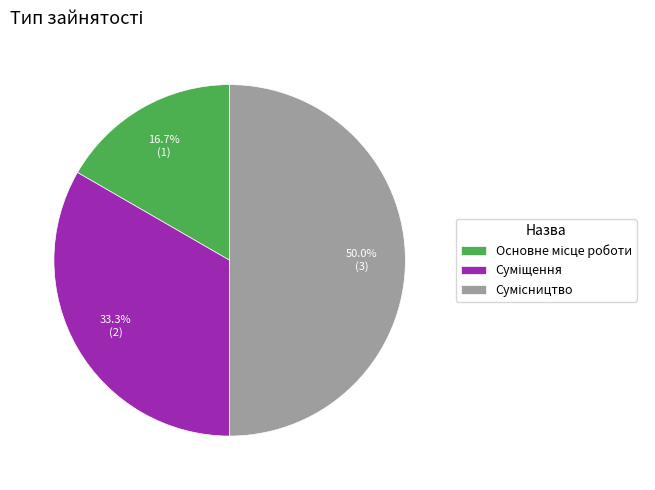

Does Суміщення account for over 50% of the chart?

No